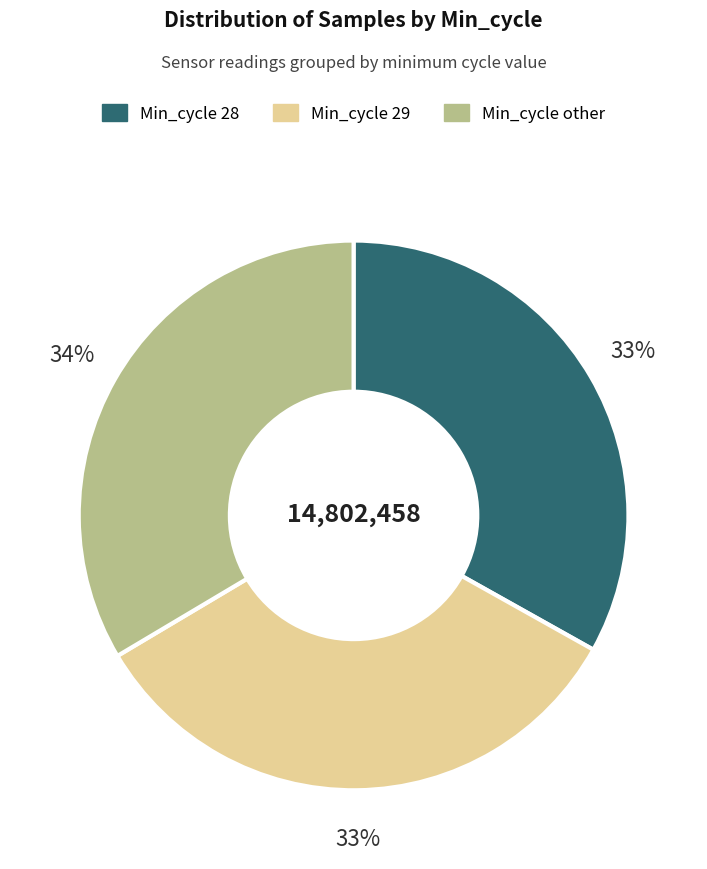

To the nearest percent, what is the average slice percentage?

33%